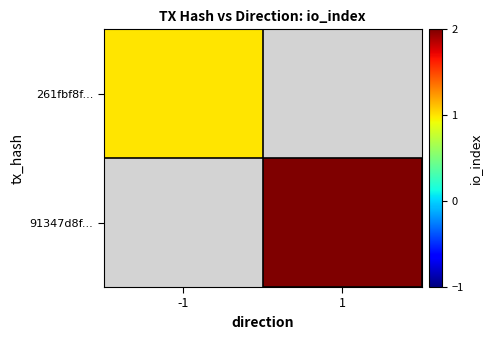

Count the number of categories in the chart.

2